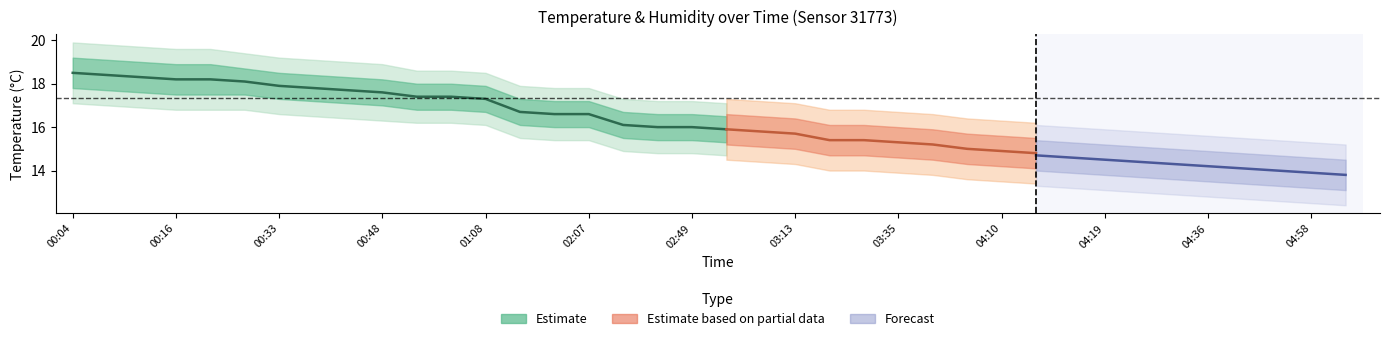

What is the minimum value shown in the chart?

15.9